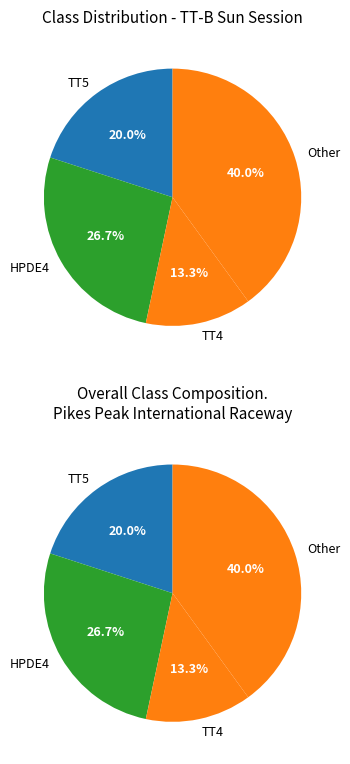

True or false: TT5 accounts for 20% of the total.

True